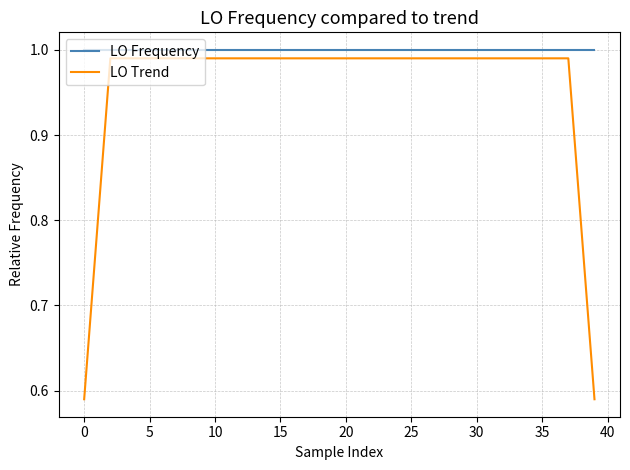

Rank the series by their maximum value, from highest to lowest.

LO Frequency, LO Trend